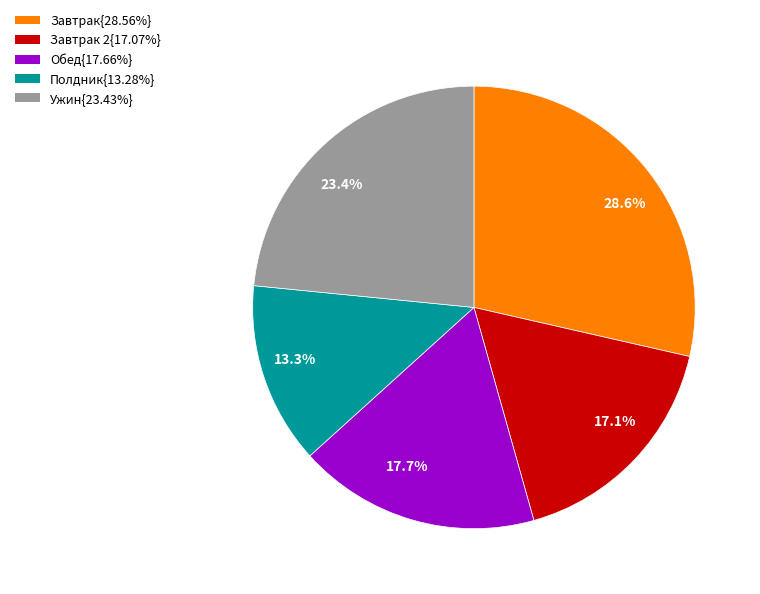

Is there any slice that represents more than half of the pie?

No